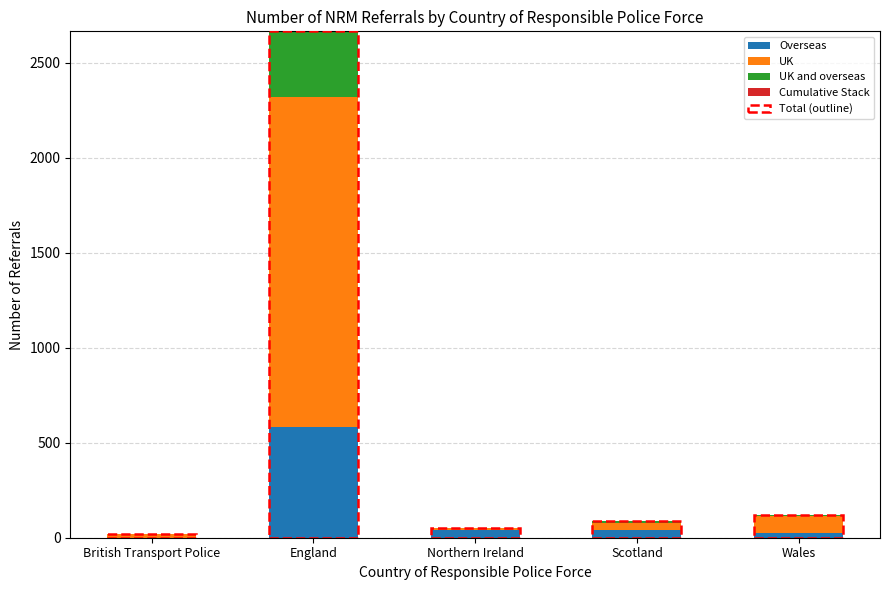

Are the bars grouped side by side (vs. stacked)?

No